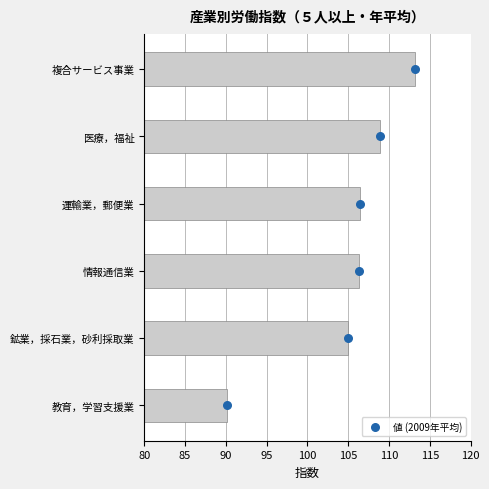

What is the change in value from 95 to 100?

+1